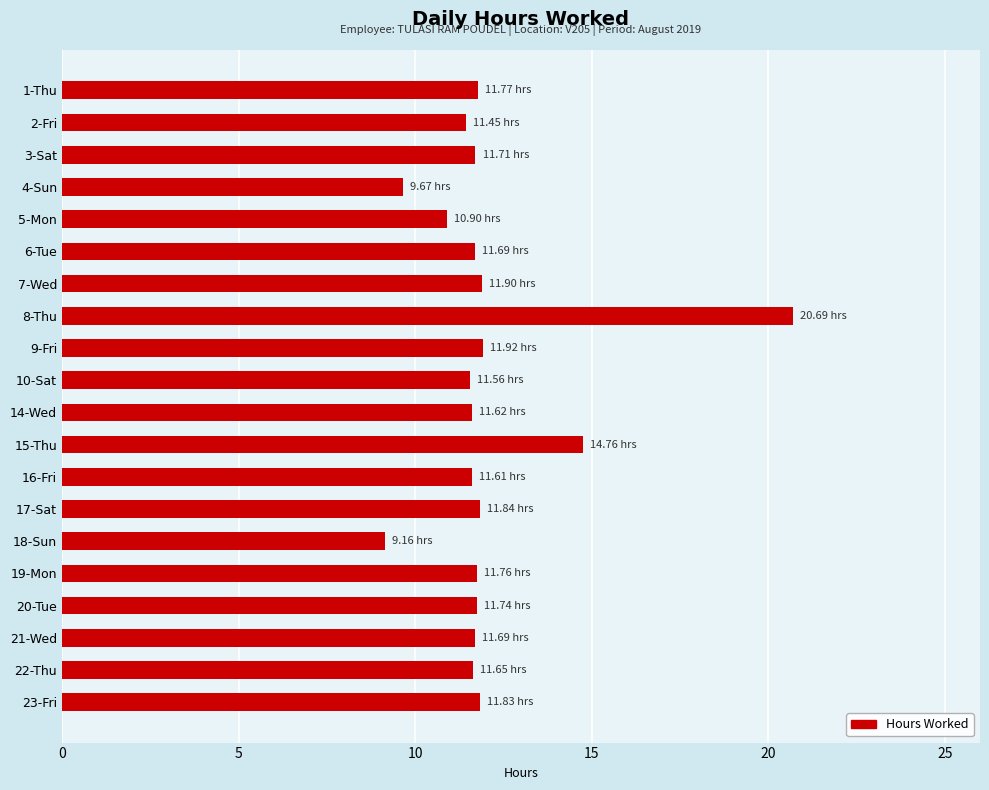

Which has a higher value, 21-Wed or 4-Sun?

21-Wed